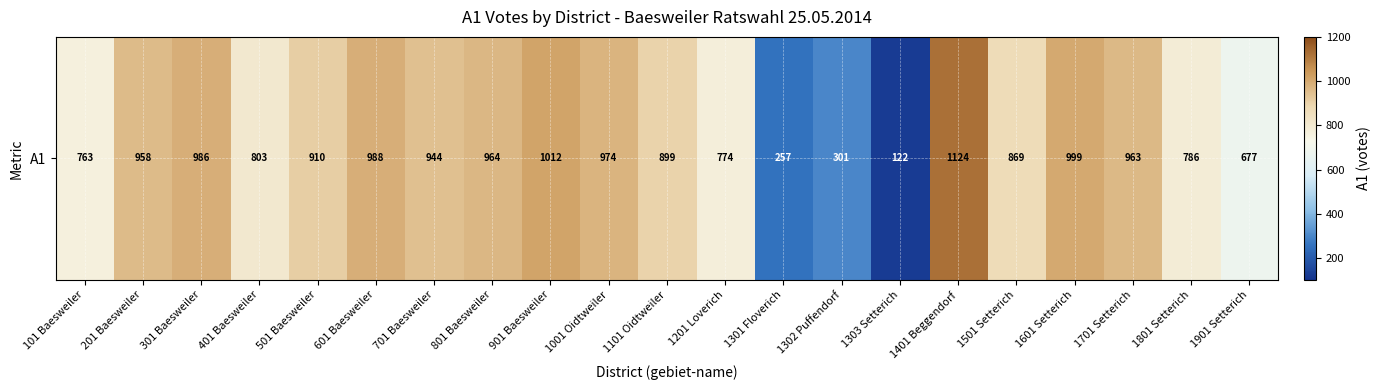

At which label does the data first exceed 910?

201 Baesweiler